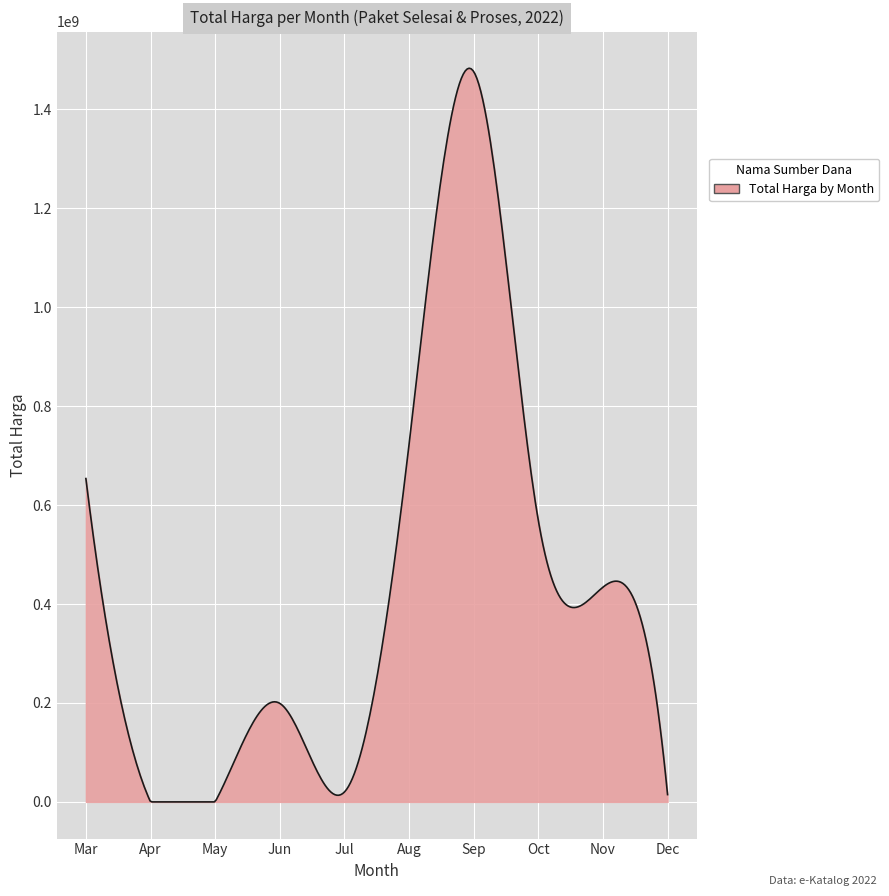

What is the greatest value displayed?

1482927997.7